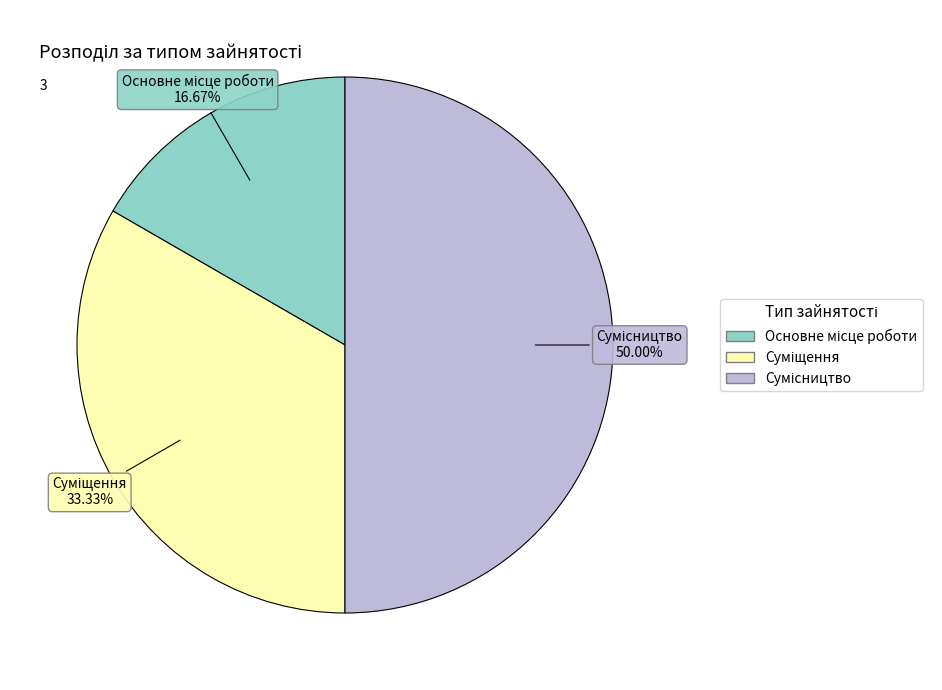

How many slices are in this pie chart?

3